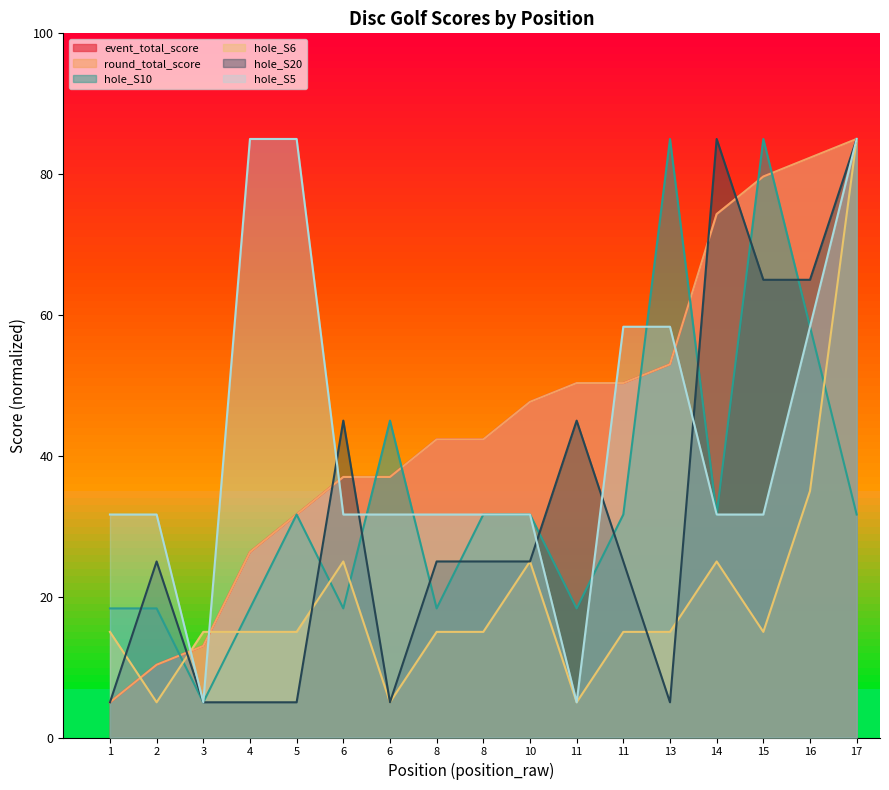

How many lines are shown in the chart?

6